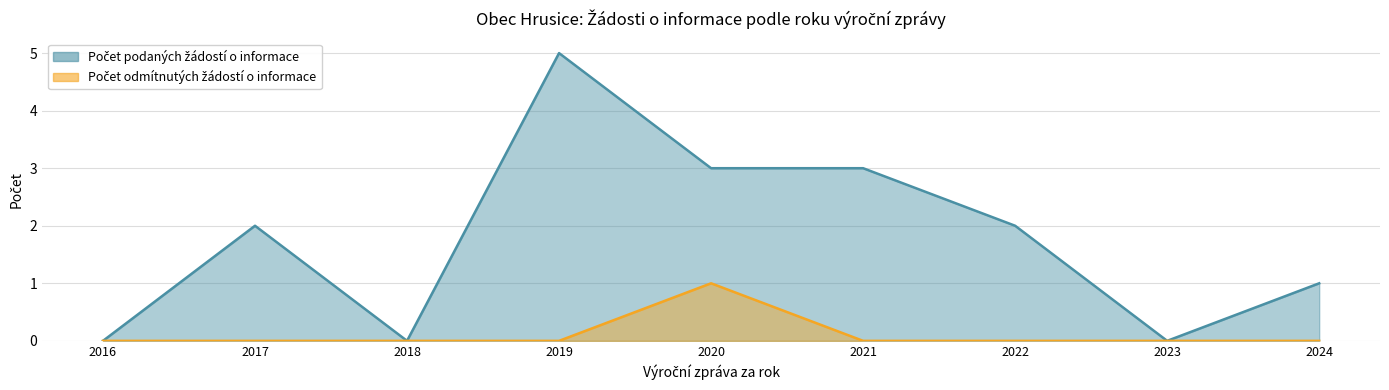

Which series has the widest spread of values?

Počet podaných žádostí o informace